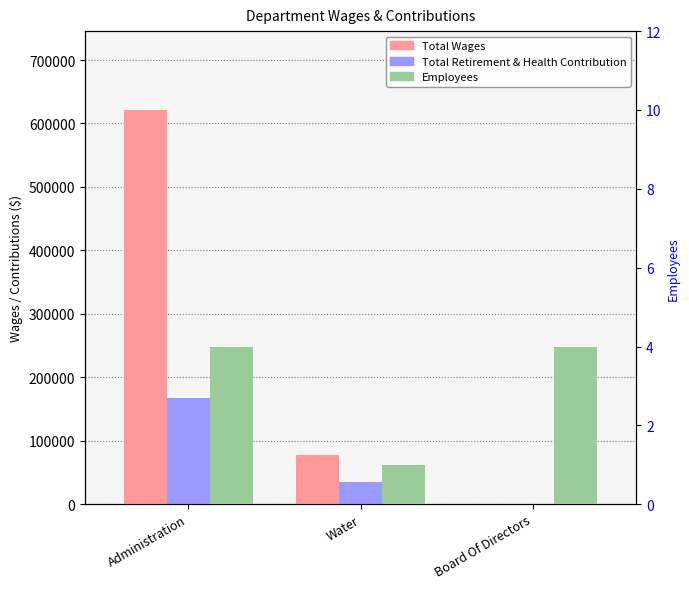

The value of Total Retirement & Health Contribution at Board Of Directors is -50999. True or false?

False